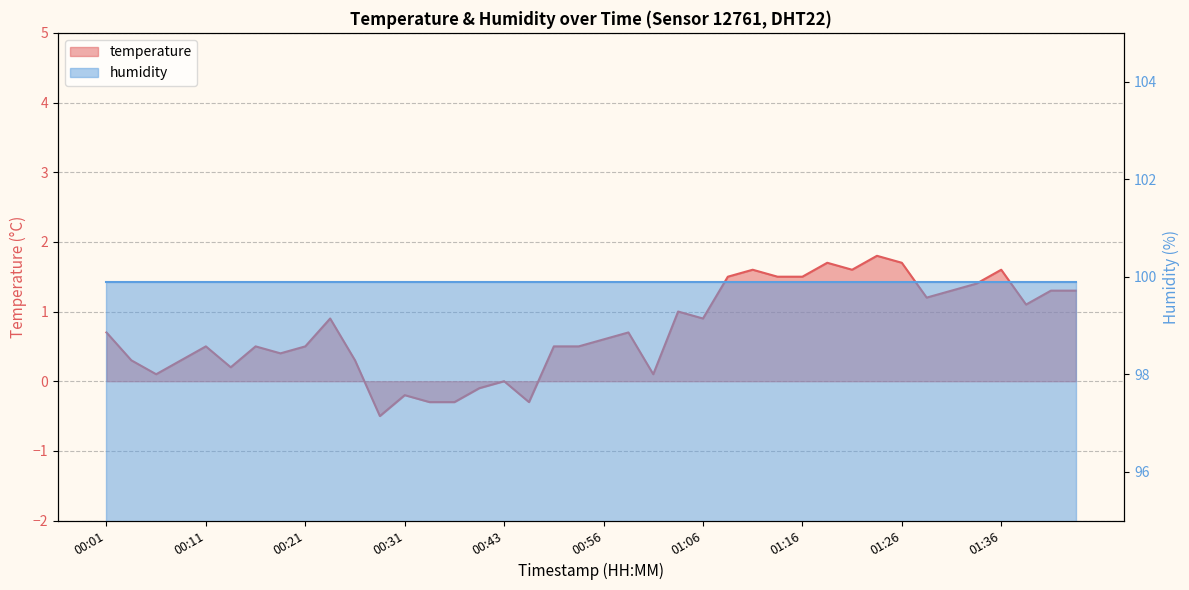

The value at 01:01 is 0.0. True or false?

False